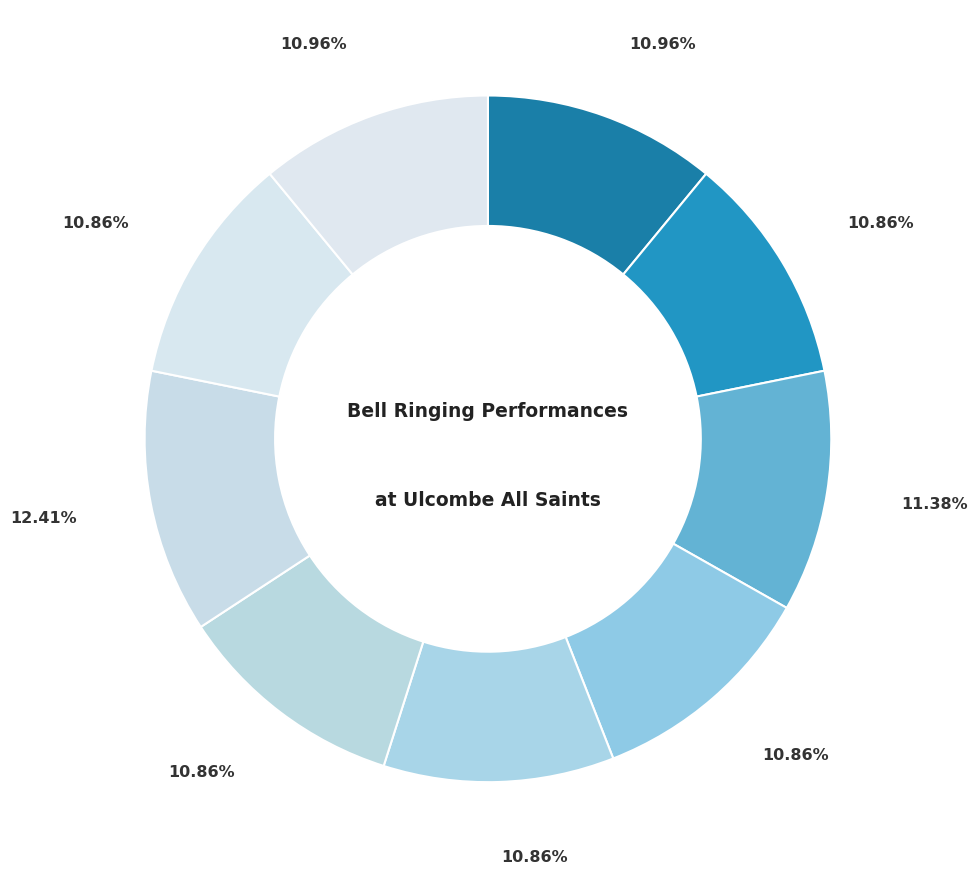

How many segments does this pie chart have?

9